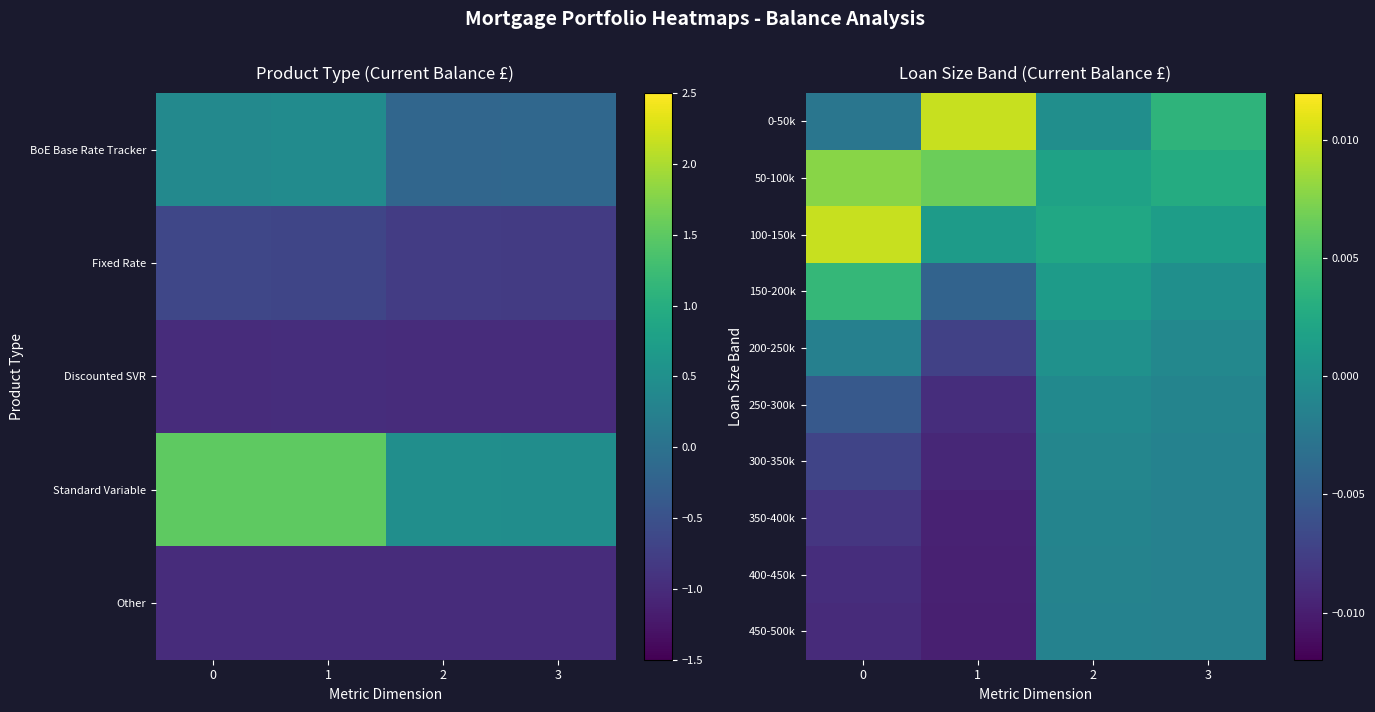

Is the value of 400-450k at 1 greater than the value of 150-200k at 0?

No